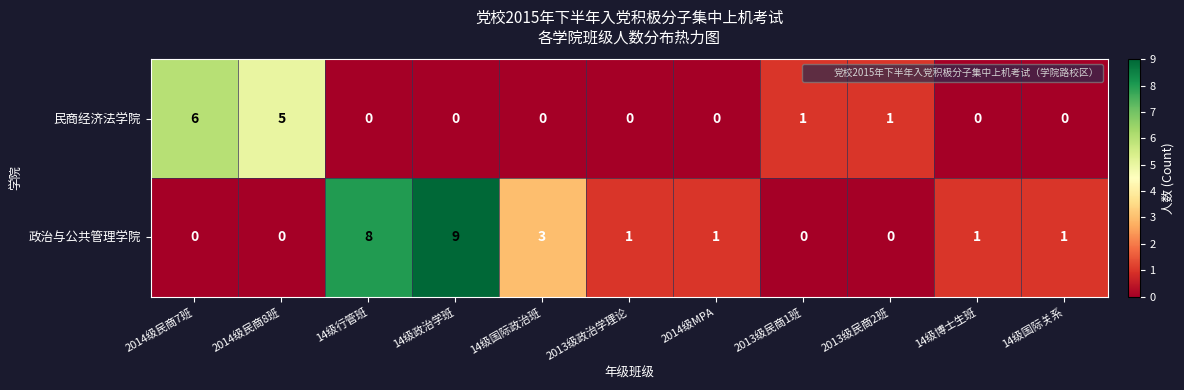

What is the highest value of the 民商经济法学院 series?

6